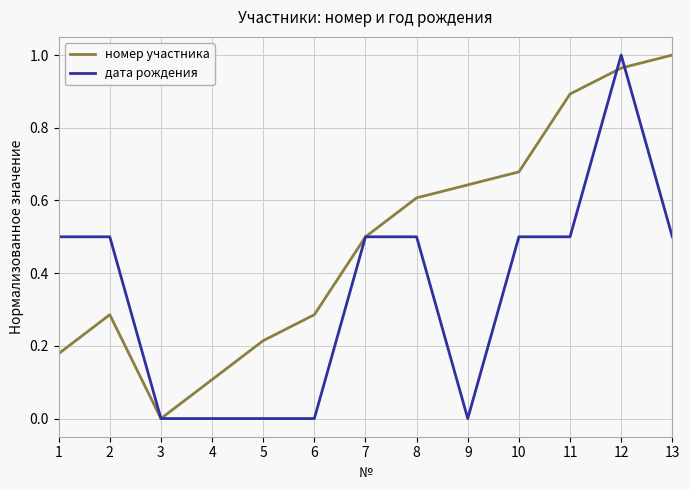

What is the approximate value of дата рождения at 11?

0.5